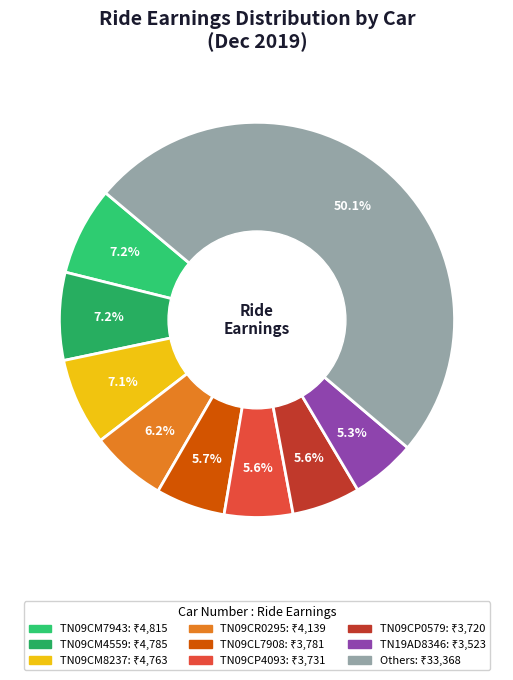

Count the number of slices in the pie.

9